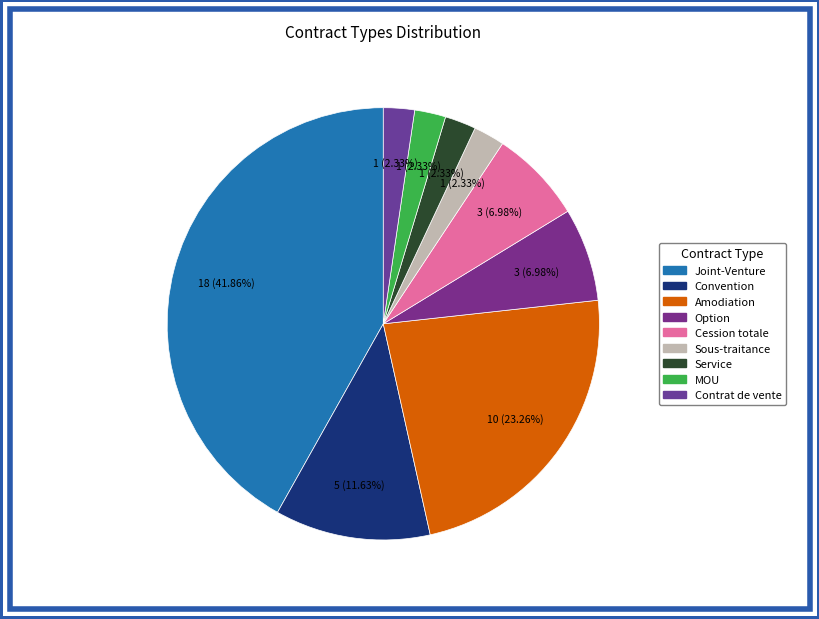

What is the largest slice in the pie chart?

Joint-Venture